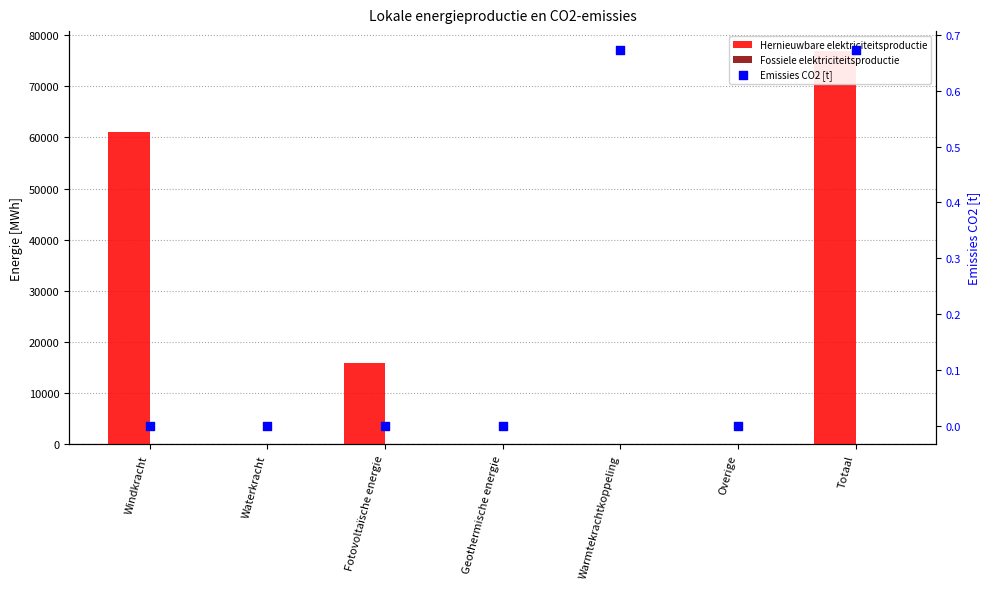

Which series has the largest Y range (max minus min)?

Hernieuwbare elektriciteitsproductie